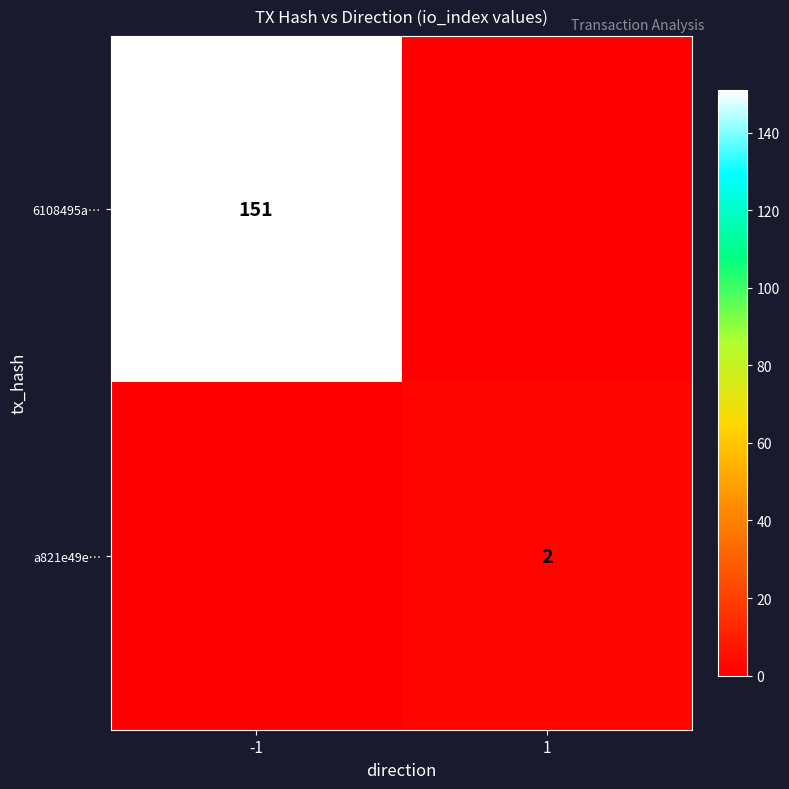

Is the value of 6108495a… at -1 greater than the value of a821e49e… at 1?

Yes